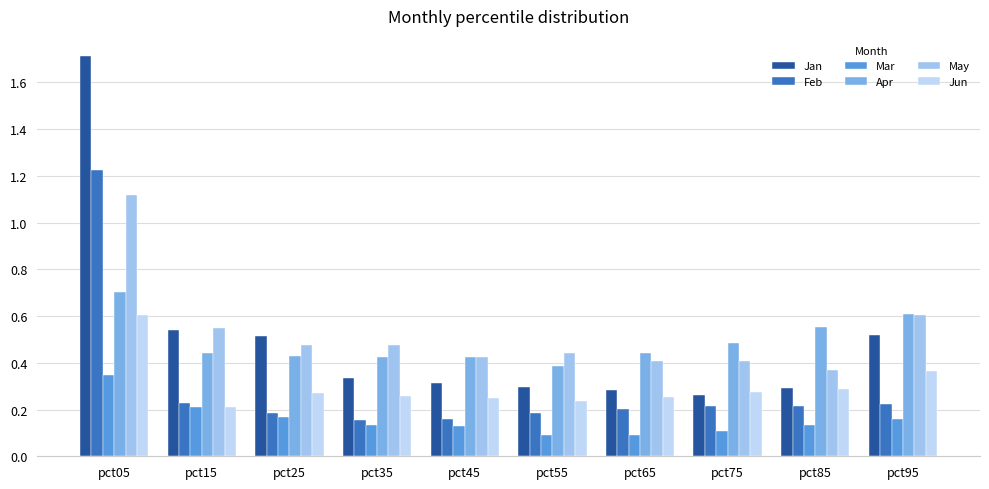

What is the value of the Jun bar at the 10th from the left?

0.4